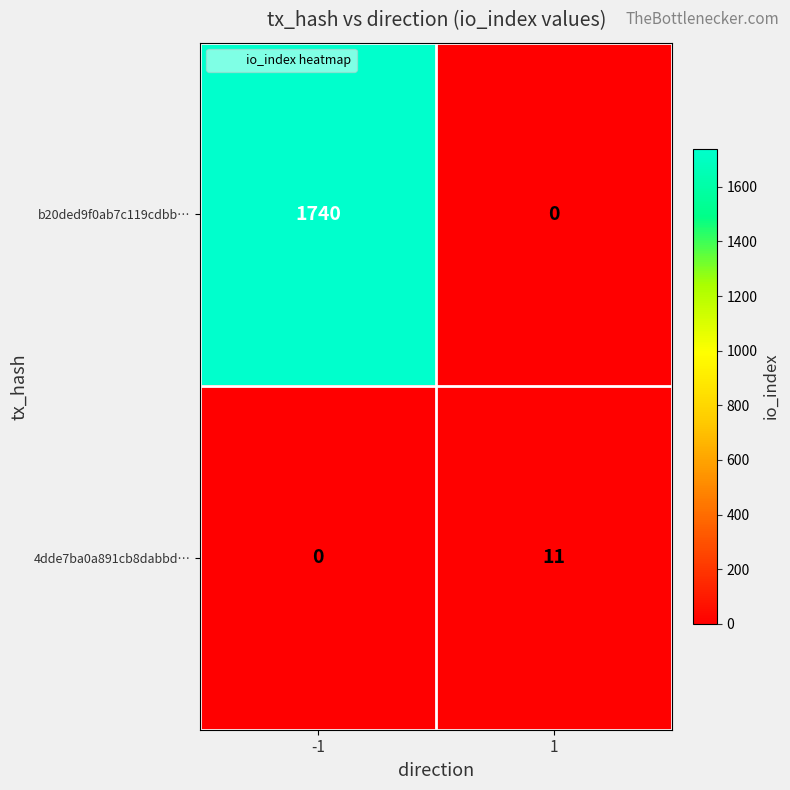

What is the highest value of the 4dde7ba0a891cb8dabbd… series?

11